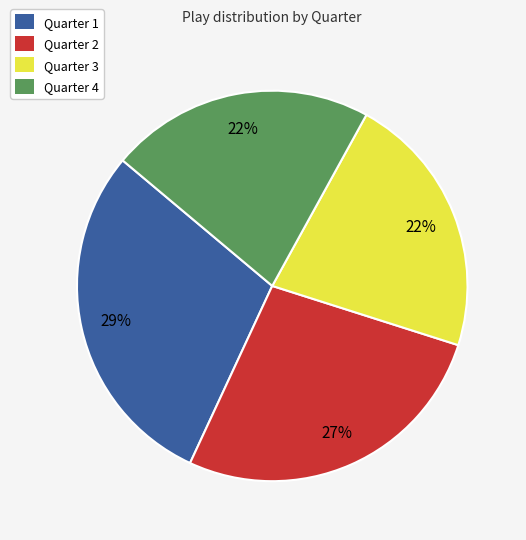

What percentage is the Quarter 2 slice, to the nearest percent?

27%